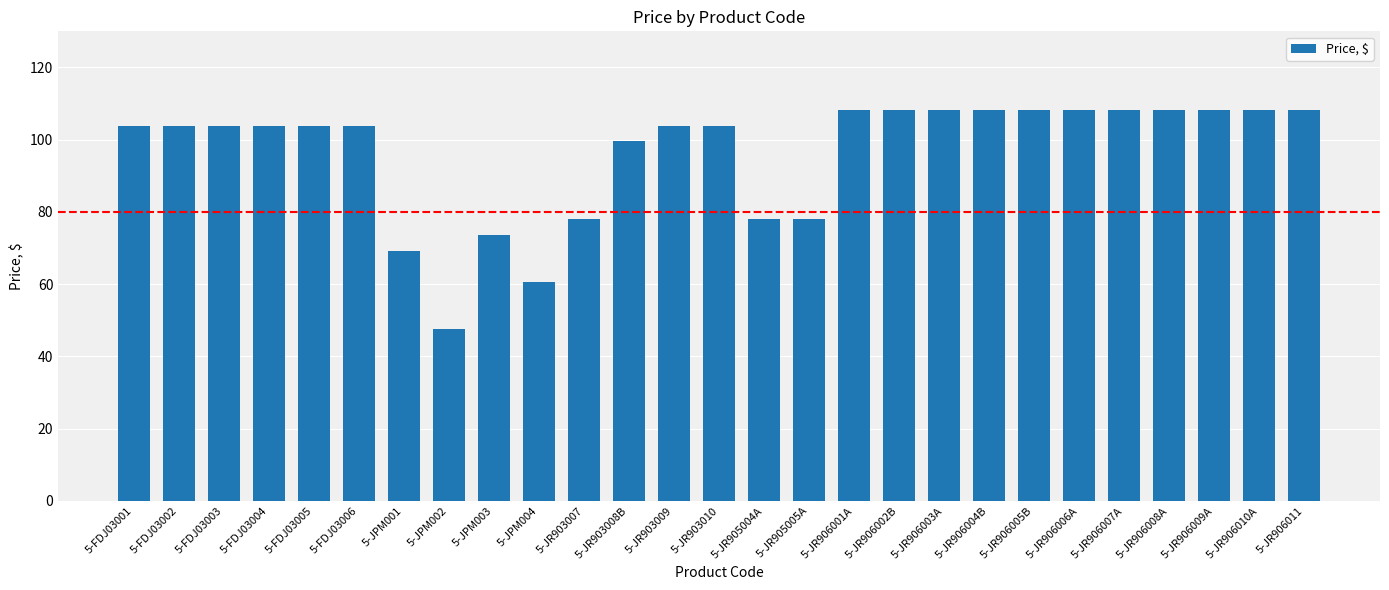

What position from the left is 5-JR906004B?

20